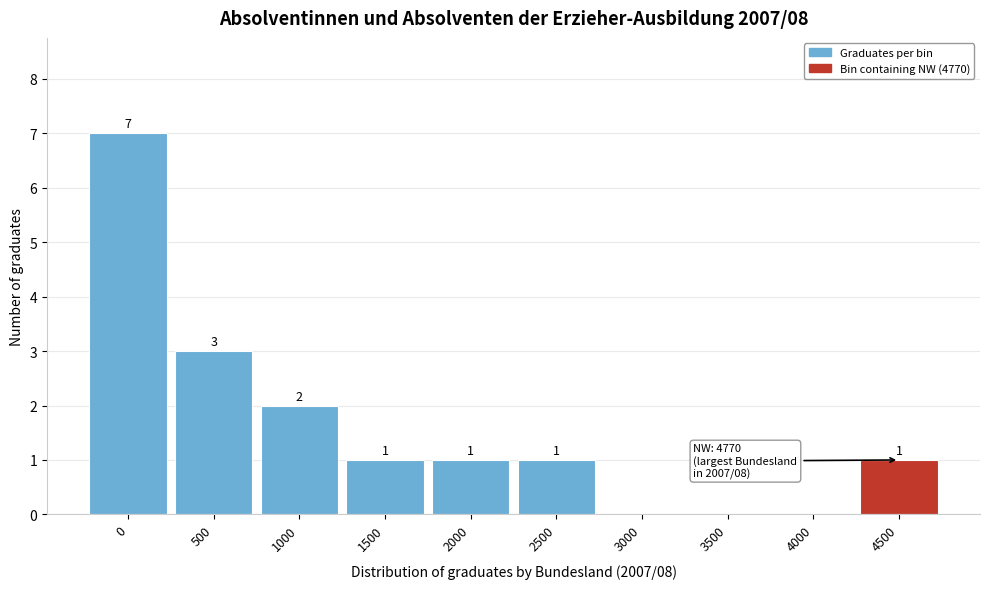

Reading right to left, list all the values displayed in this chart.

4500=1	4000=0	3500=0	3000=0	2500=1	2000=1	1500=1	1000=2	500=3	0=7